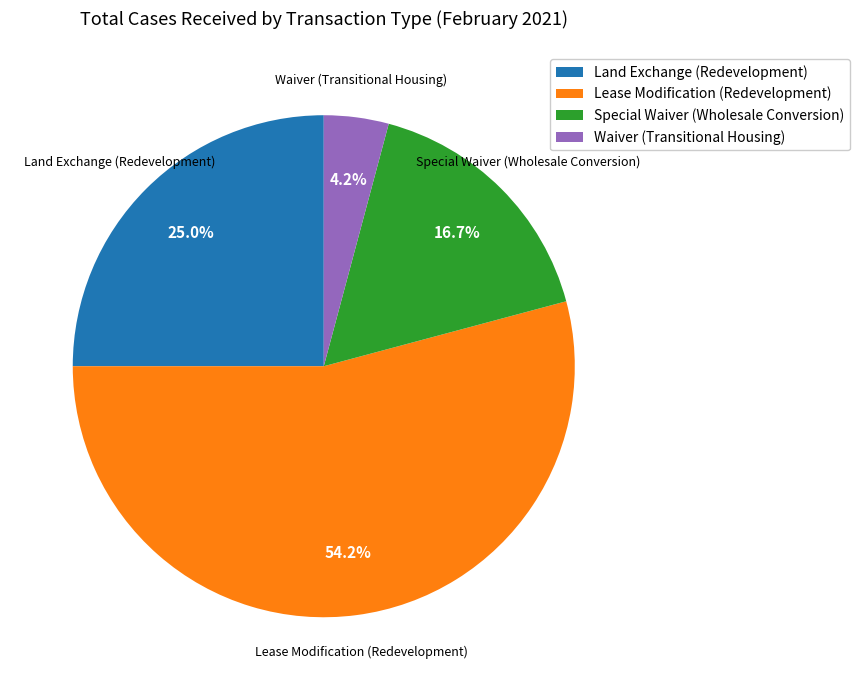

How many segments does this pie chart have?

4